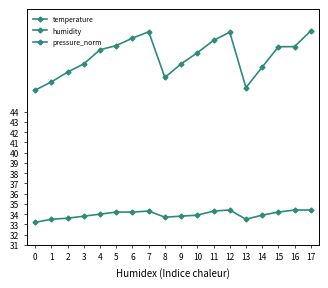

What is the total value across all series at 13?

103.6